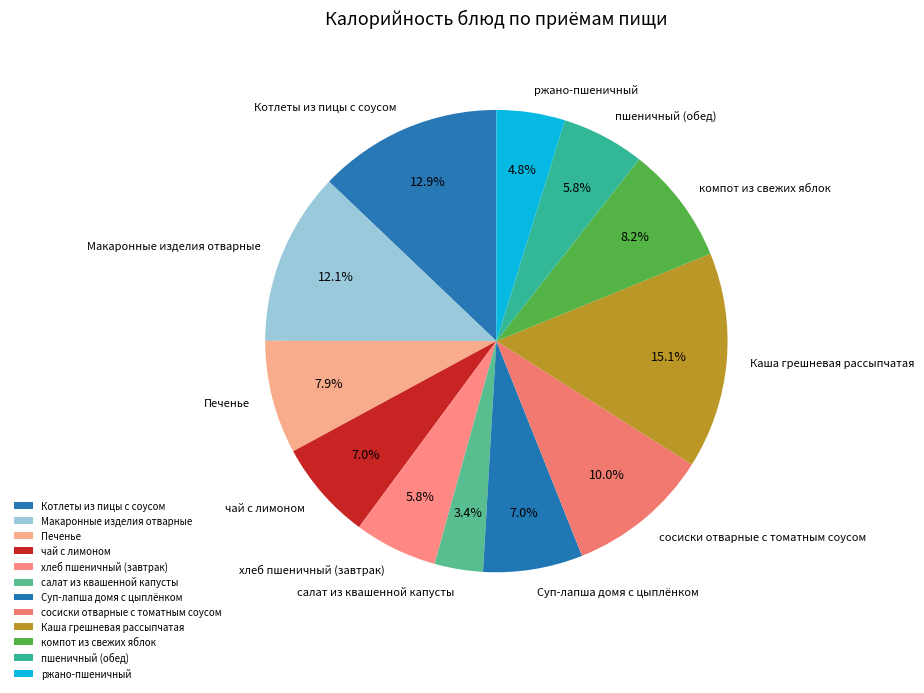

What is the ratio of the value at салат из квашенной капусты to the value at чай с лимоном?

0.5